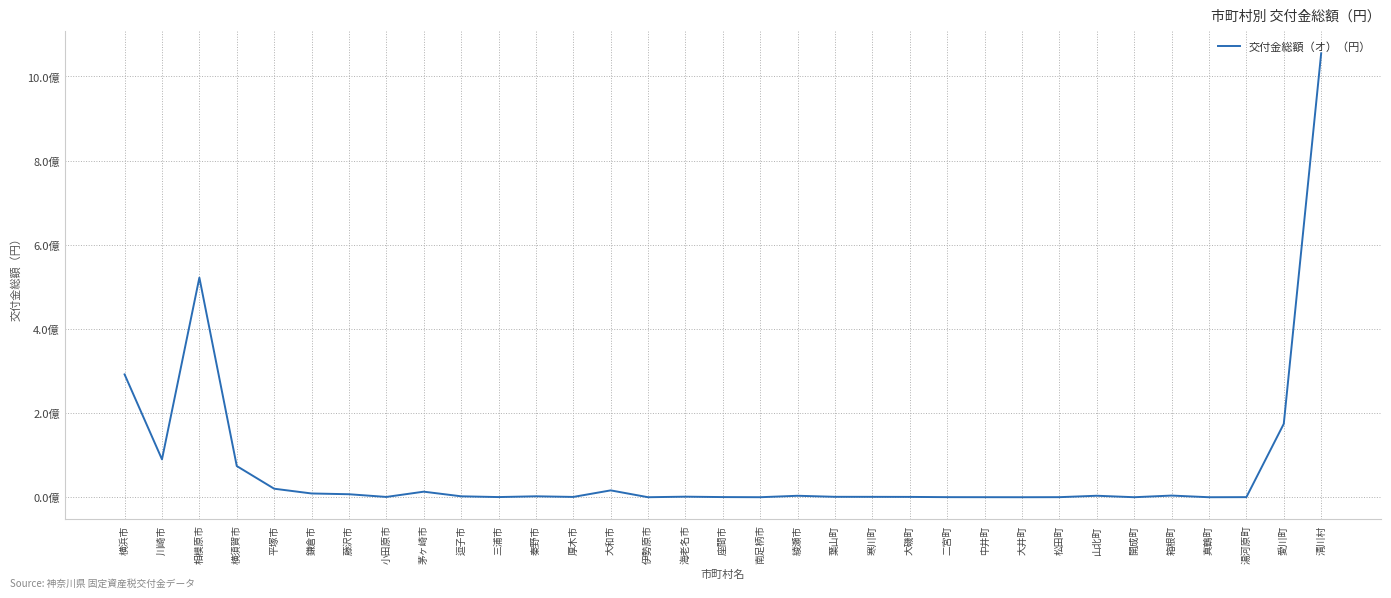

What is the average value?

69565355